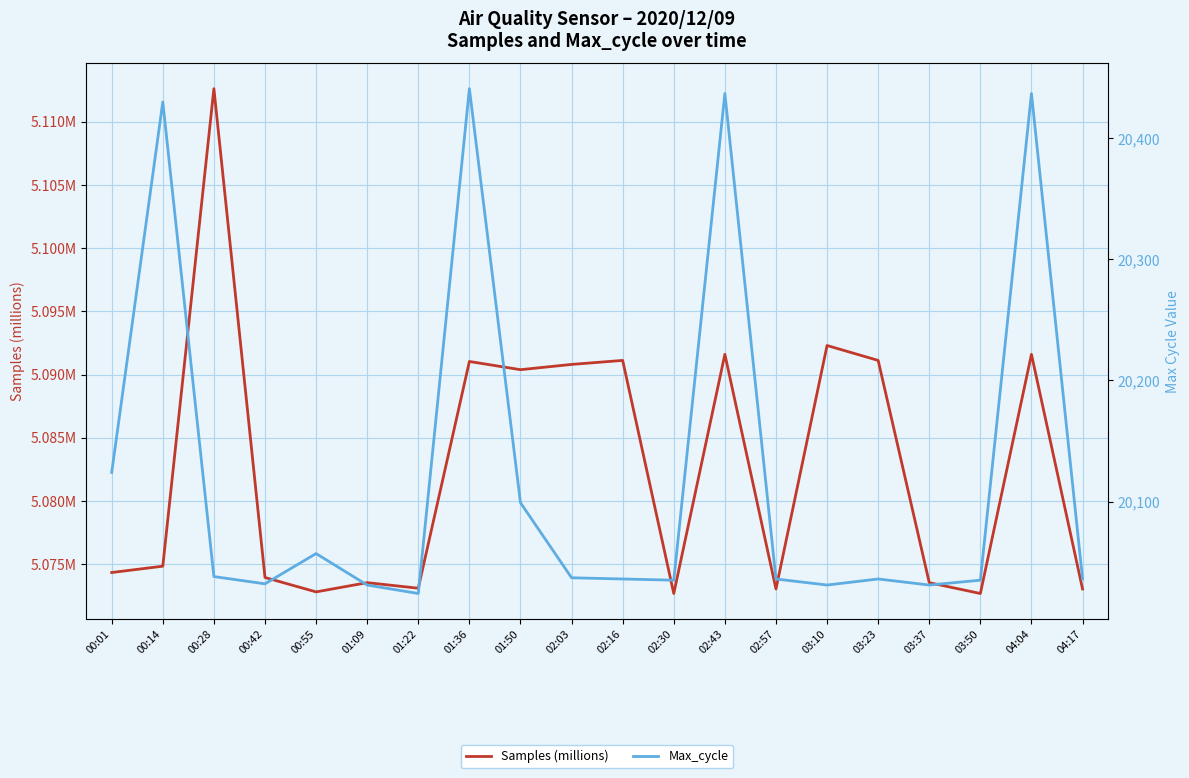

List the labels in order of Samples (millions) value, largest first.

00:28, 03:10, 02:43, 04:04, 02:16, 03:23, 01:36, 02:03, 01:50, 00:14, 00:01, 00:42, 01:09, 03:37, 01:22, 02:57, 04:17, 00:55, 02:30, 03:50